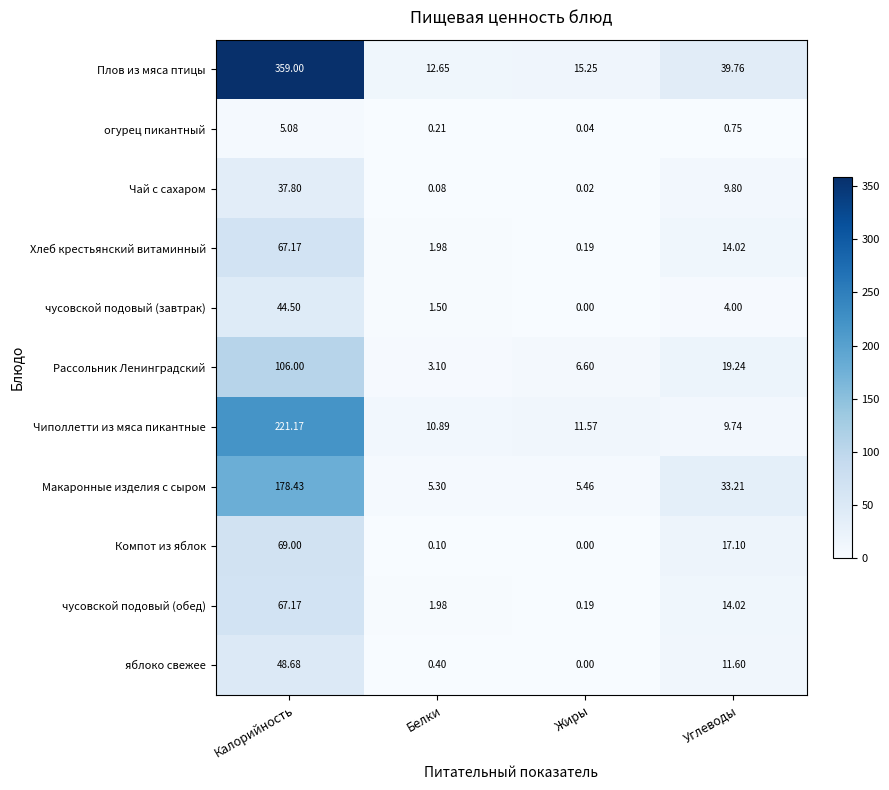

Which series changed the most between Калорийность and Углеводы?

Плов из мяса птицы